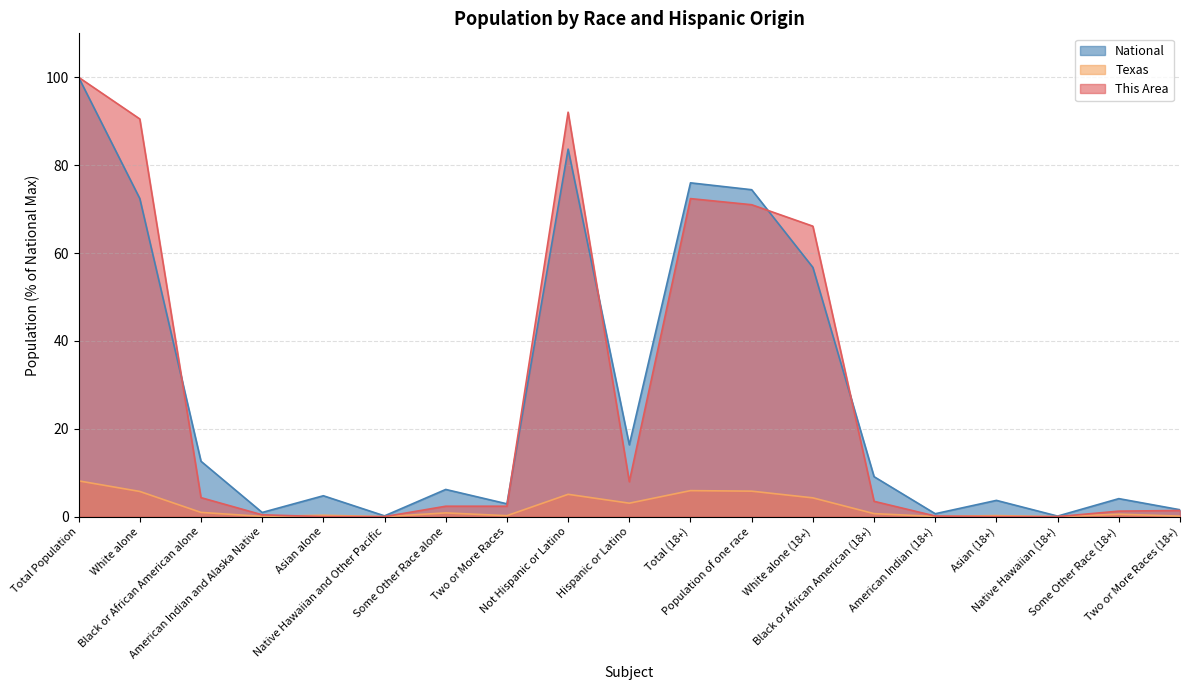

What is the difference between the maximum and minimum values in the Texas series?

8.1